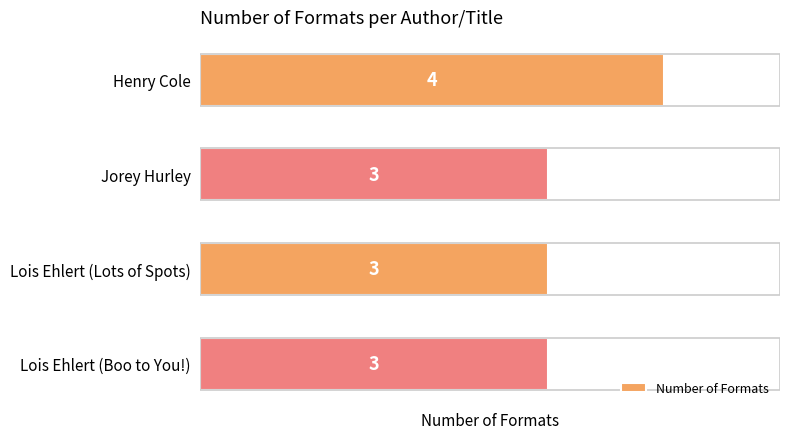

The chart shows a value of 1 at Jorey Hurley. True or false?

False